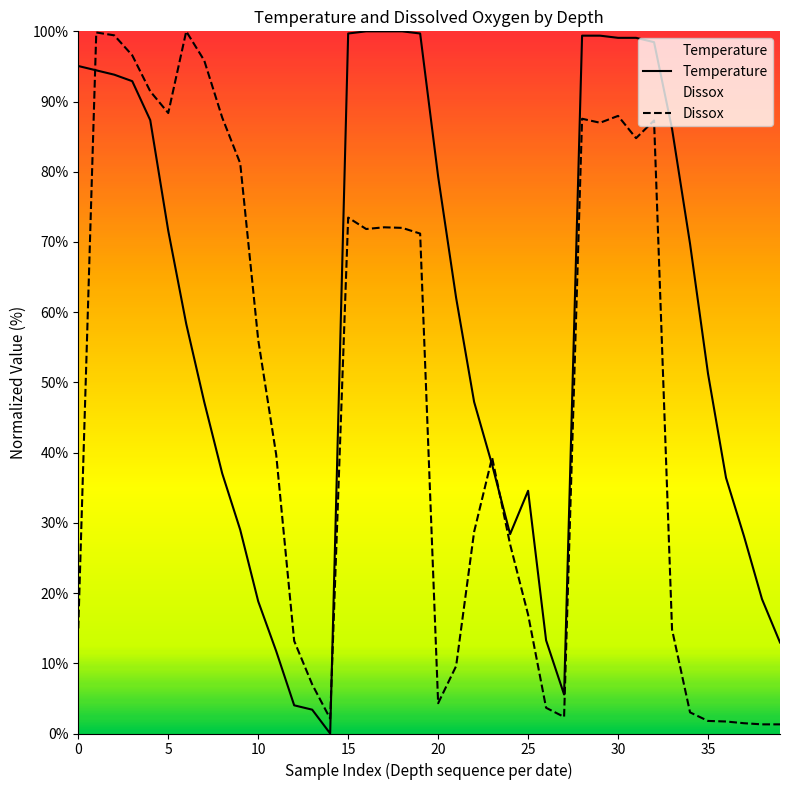

Reading left to right, what are all the values shown in this chart?

Temperature: 95.1	94.4	93.8	92.9	87.3	71.6	58.3	47.2	37.0	29.0	18.8	11.7	4.0	3.4	0.0	99.7	100.0	100.0	100.0	99.7	79.3	62.0	47.2	38.3	28.4	34.6	13.3	5.6	99.4	99.4	99.1	99.1	98.5	86.1	69.8	51.2	36.4	28.1	19.1	13.0
Dissox: 15.0	99.8	99.4	96.6	91.5	88.4	100.0	95.9	87.7	81.2	56.1	39.7	13.2	7.0	2.1	73.5	71.8	72.1	72.0	71.2	4.3	9.6	28.7	39.3	26.9	16.9	3.7	2.4	87.6	87.0	88.0	84.8	87.3	14.8	3.0	1.8	1.7	1.5	1.3	1.3